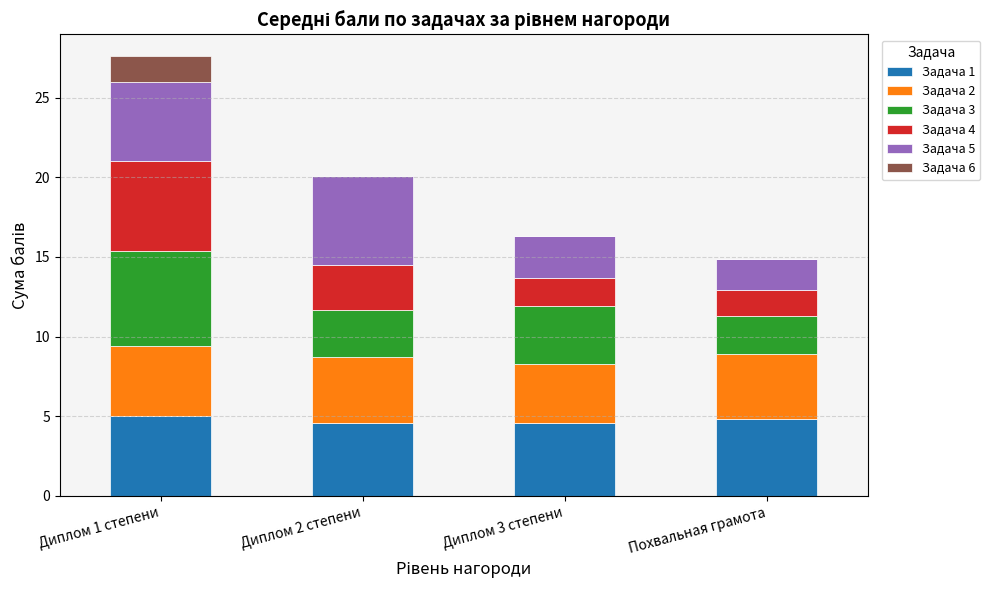

Reading left to right, what are the values for Задача 1?

Диплом 1 степени=5.0	Диплом 2 степени=4.6	Диплом 3 степени=4.6	Похвальная грамота=4.8